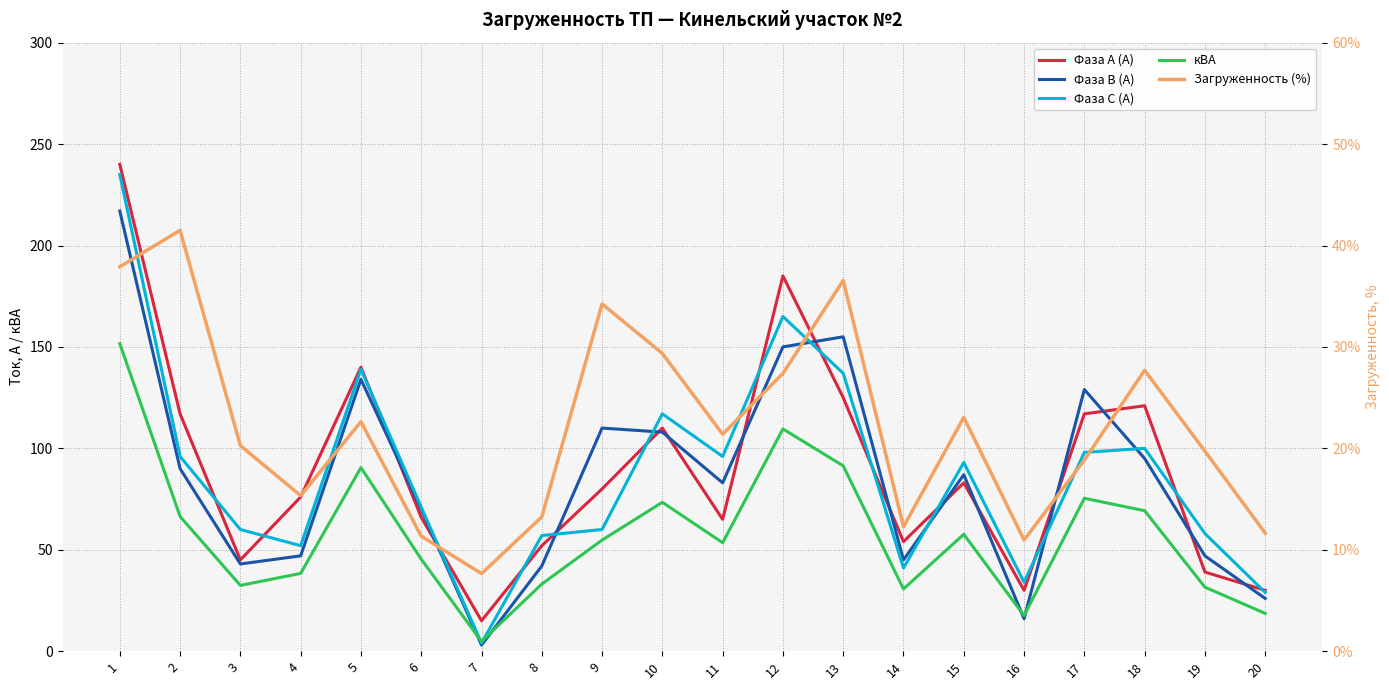

Where is Фаза С (А) nearest to the value 119?

10